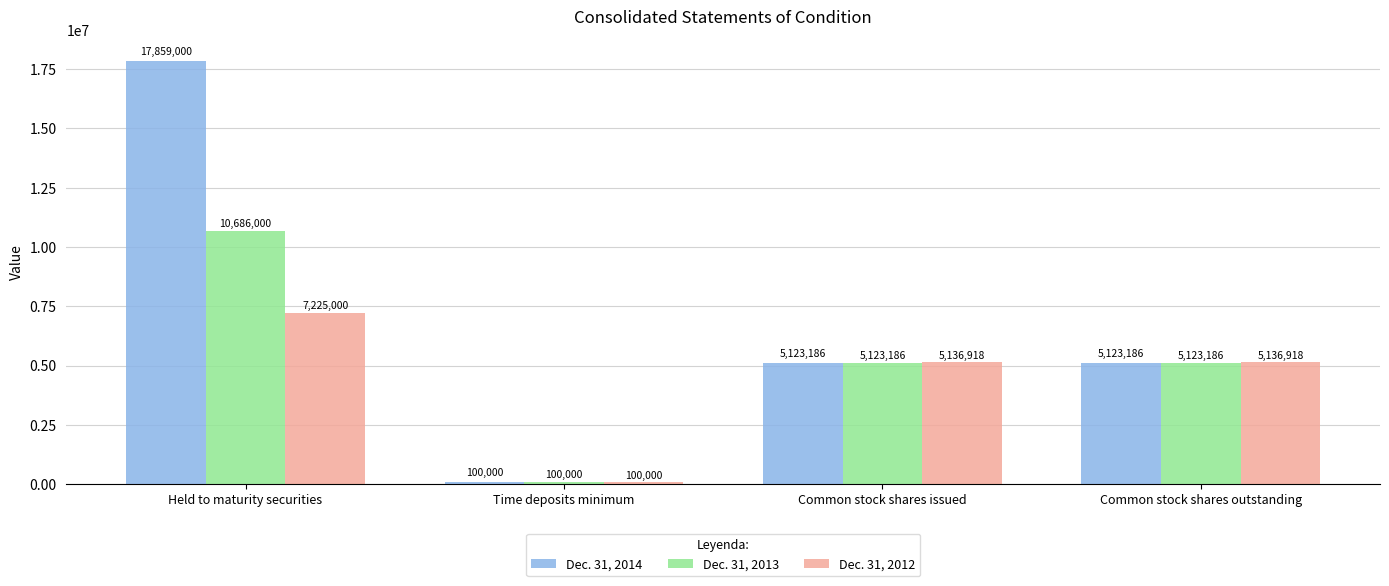

The Dec. 31, 2012 series shows 7225000 at Held to maturity securities. True or false?

True